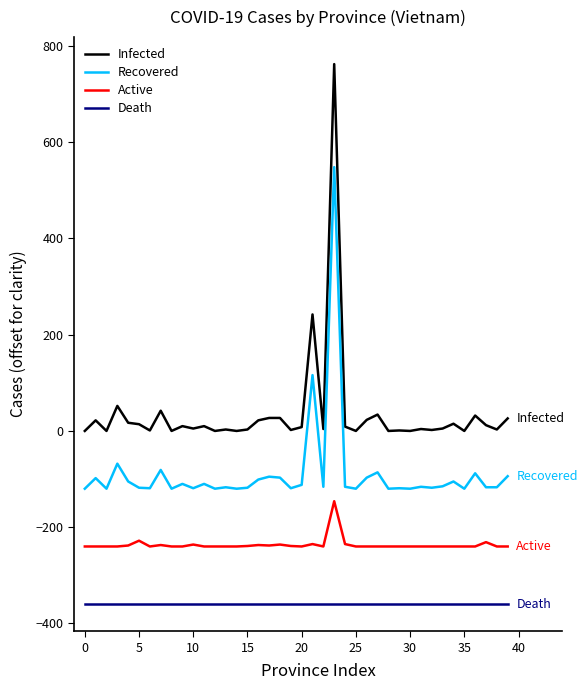

Which series has the widest spread of values?

Infected